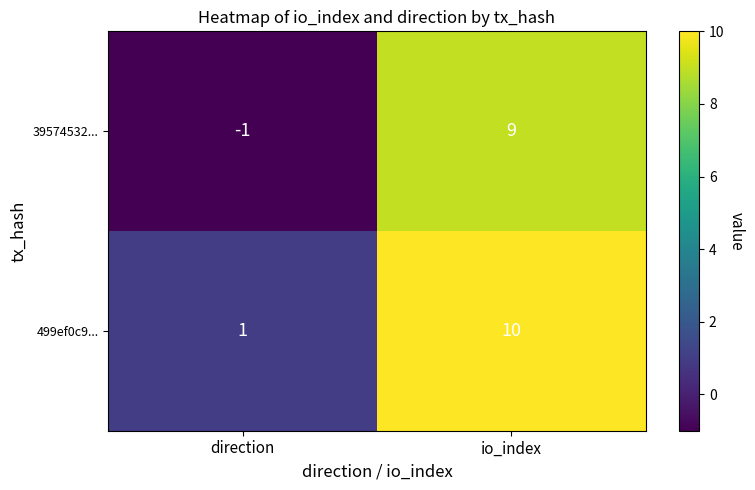

Which series changed the most between direction and io_index?

39574532...